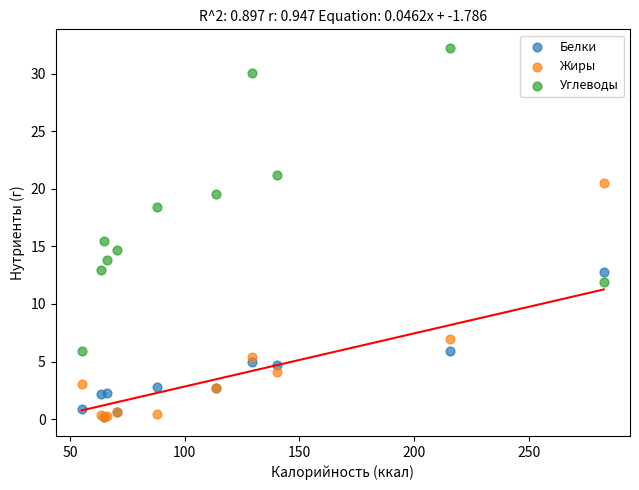

Which series has the largest Y range (max minus min)?

Углеводы